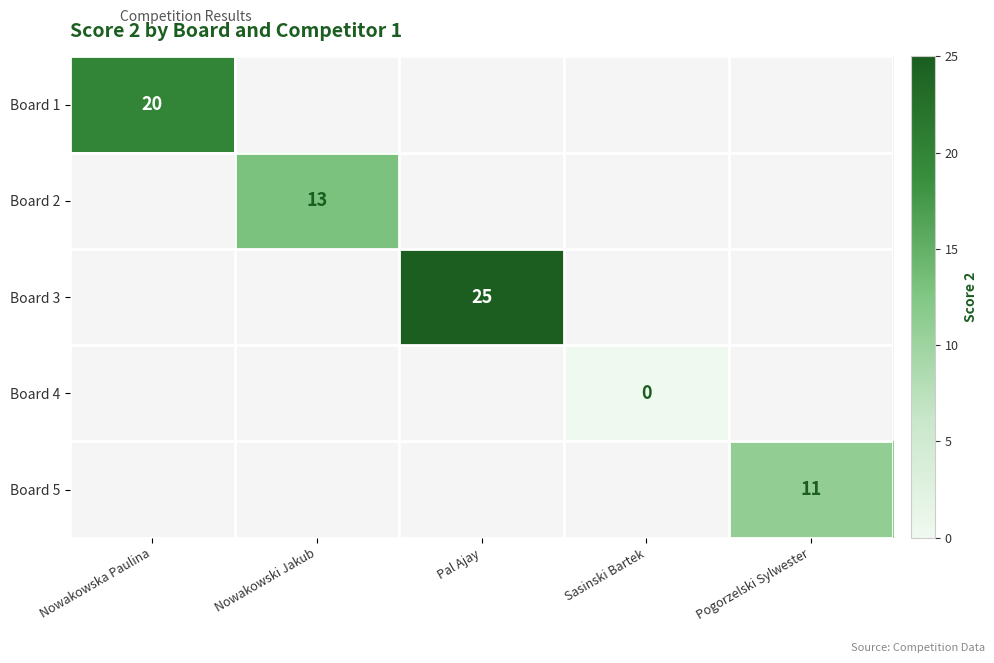

True or false: Board 5 has a value of 14 at Pogorzelski Sylwester.

False